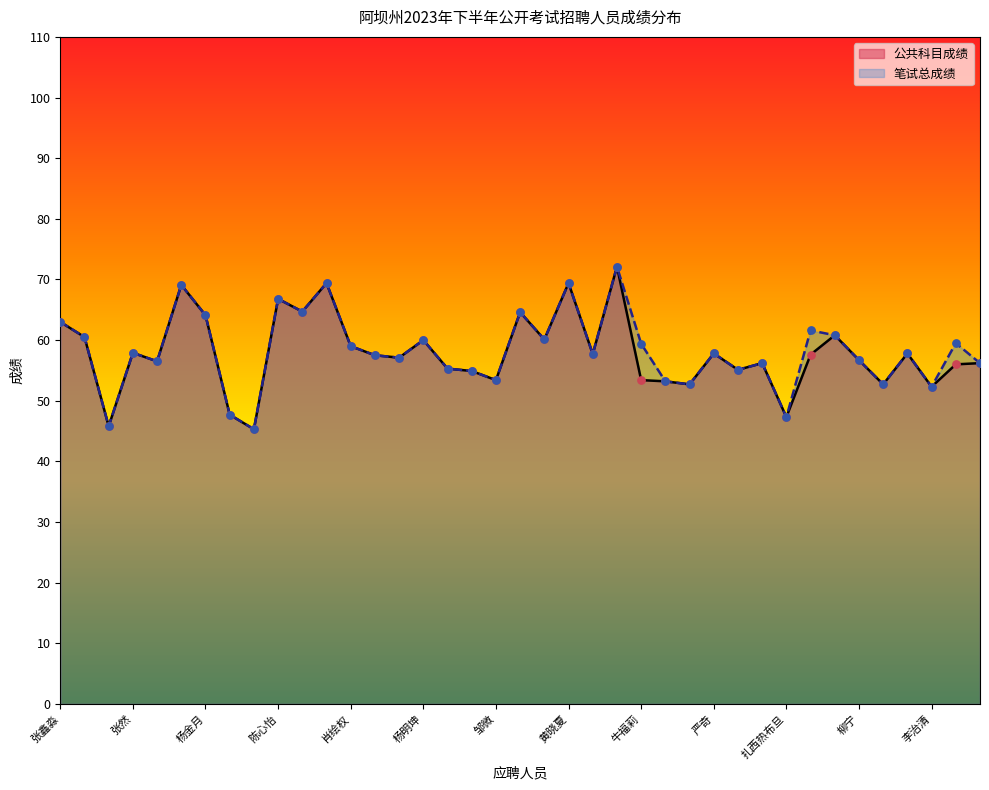

Which series has the widest spread of Y values?

公共科目成绩